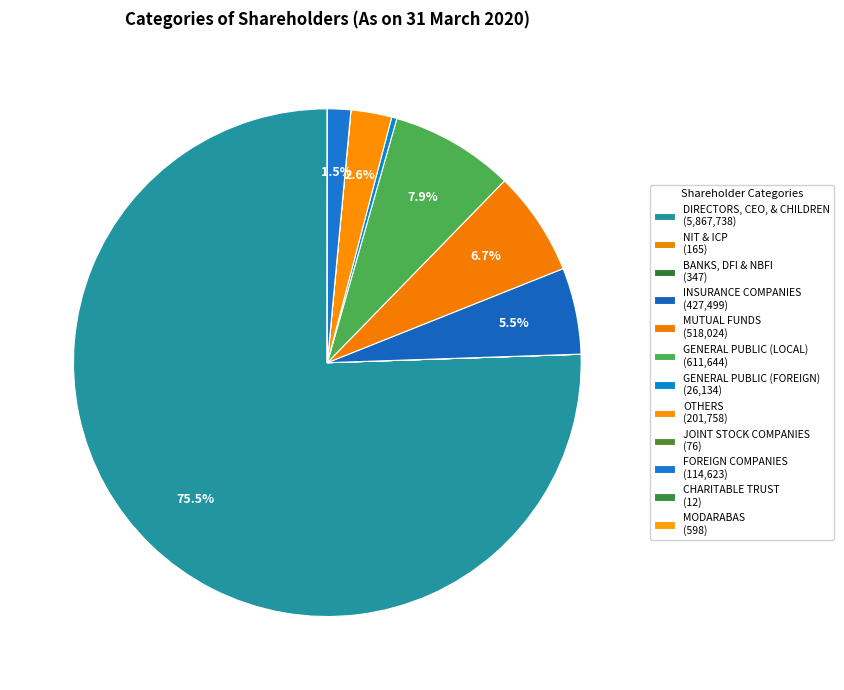

Which slice is the smallest?

CHARITABLE TRUST